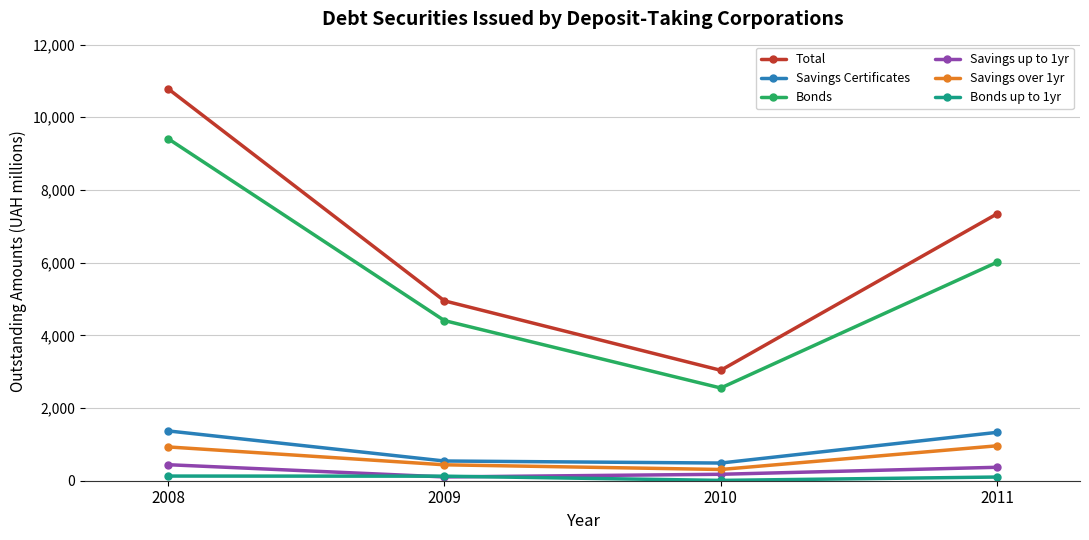

True or false: Bonds up to 1yr and Savings Certificates intersect in this chart.

False